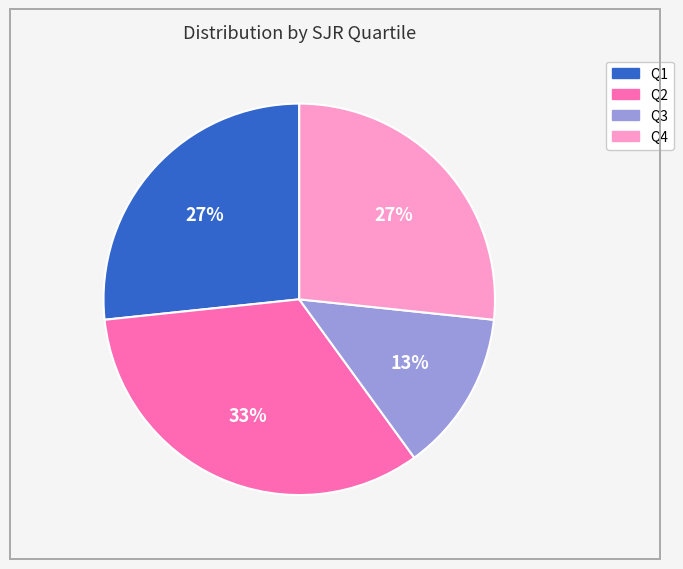

To the nearest percent, what is the difference between the largest and smallest slice percentages?

20%